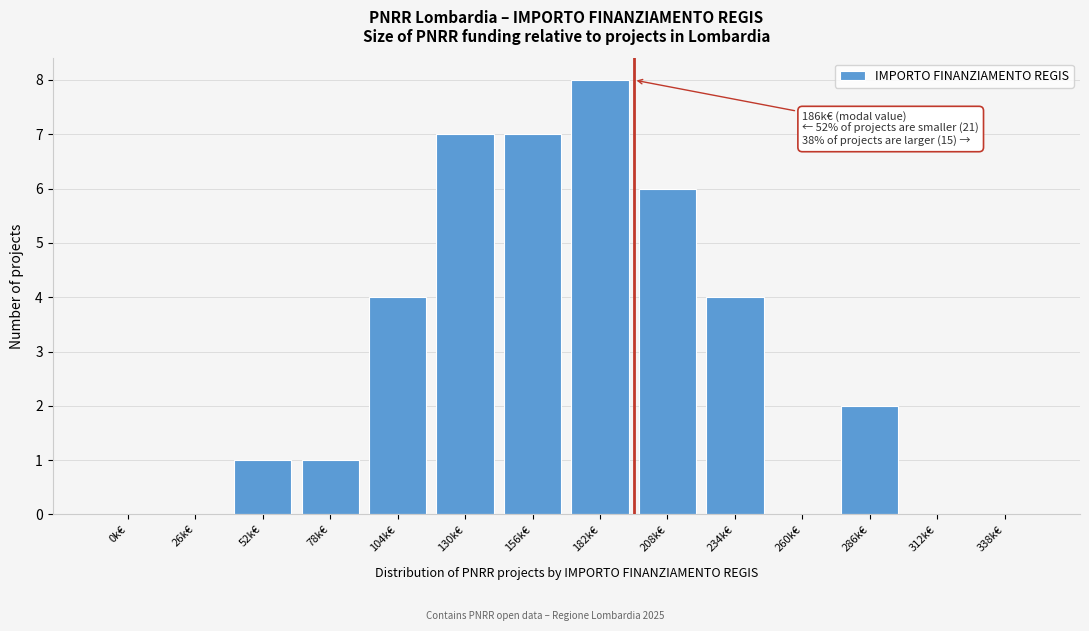

Reading left to right, extract all data points from this chart.

0k€=0	26k€=0	52k€=1	78k€=1	104k€=4	130k€=7	156k€=7	182k€=8	208k€=6	234k€=4	260k€=0	286k€=2	312k€=0	338k€=0